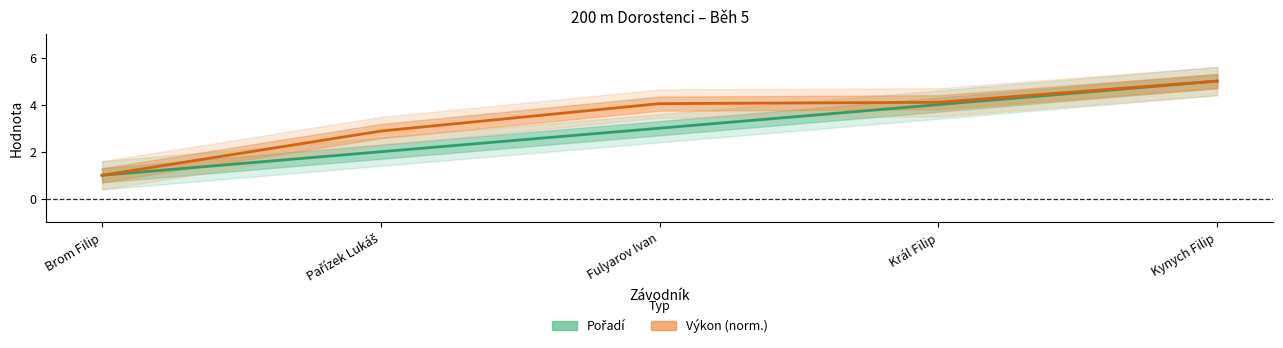

What is the value of the Výkon (norm.) point at the 1st from the left?

1.0